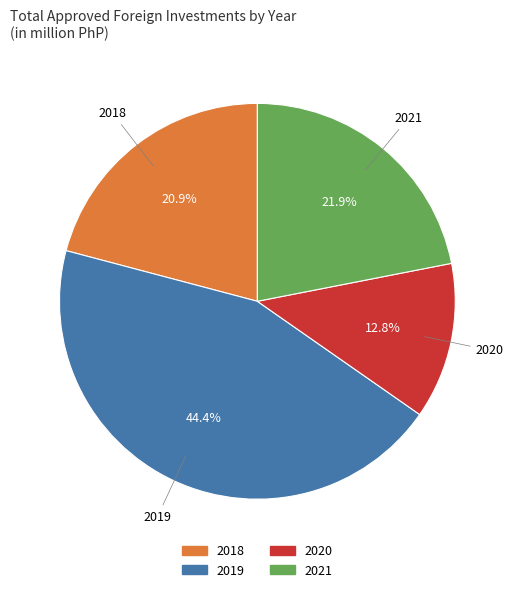

Does any single category account for the majority?

No